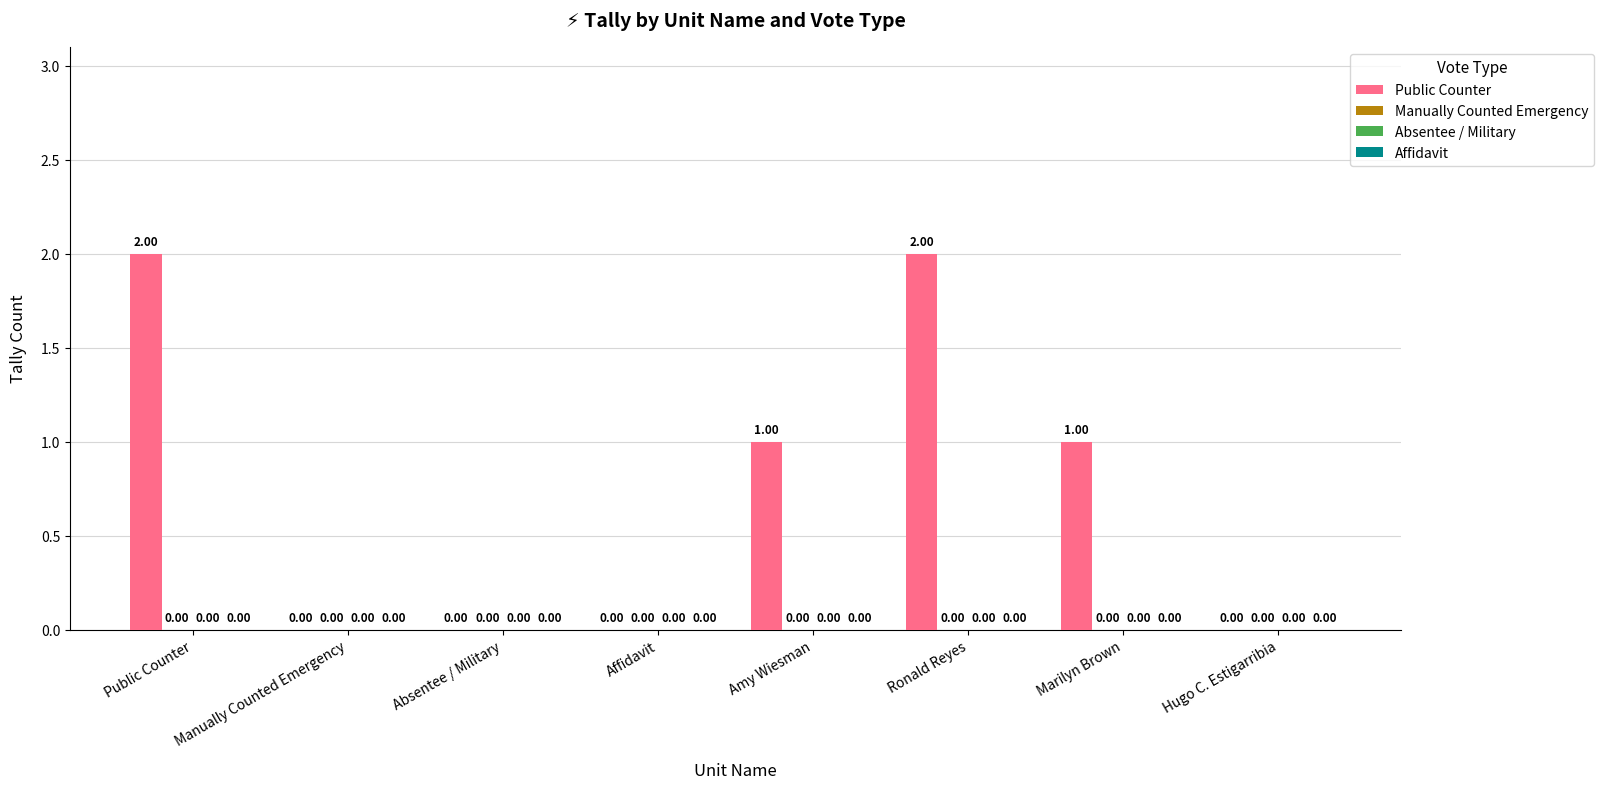

What is the sum of all values?

6